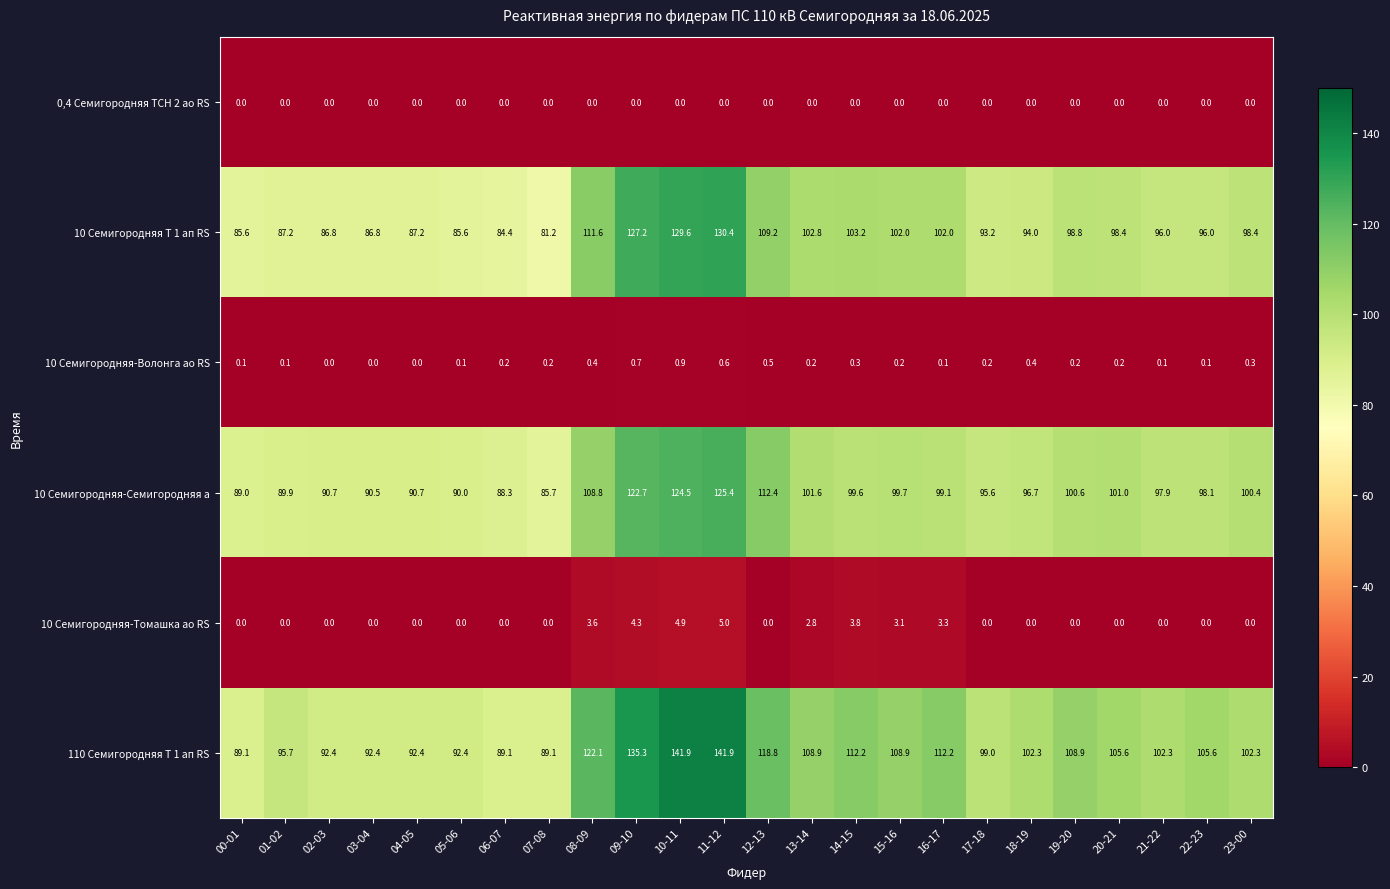

List the series in order of their peak value, highest first.

110 Семигородняя Т 1 ап RS, 10 Семигородняя Т 1 ап RS, 10 Семигородняя-Семигородняя а, 10 Семигородняя-Томашка ао RS, 10 Семигородняя-Волонга ао RS, 0,4 Семигородняя ТСН 2 ао RS